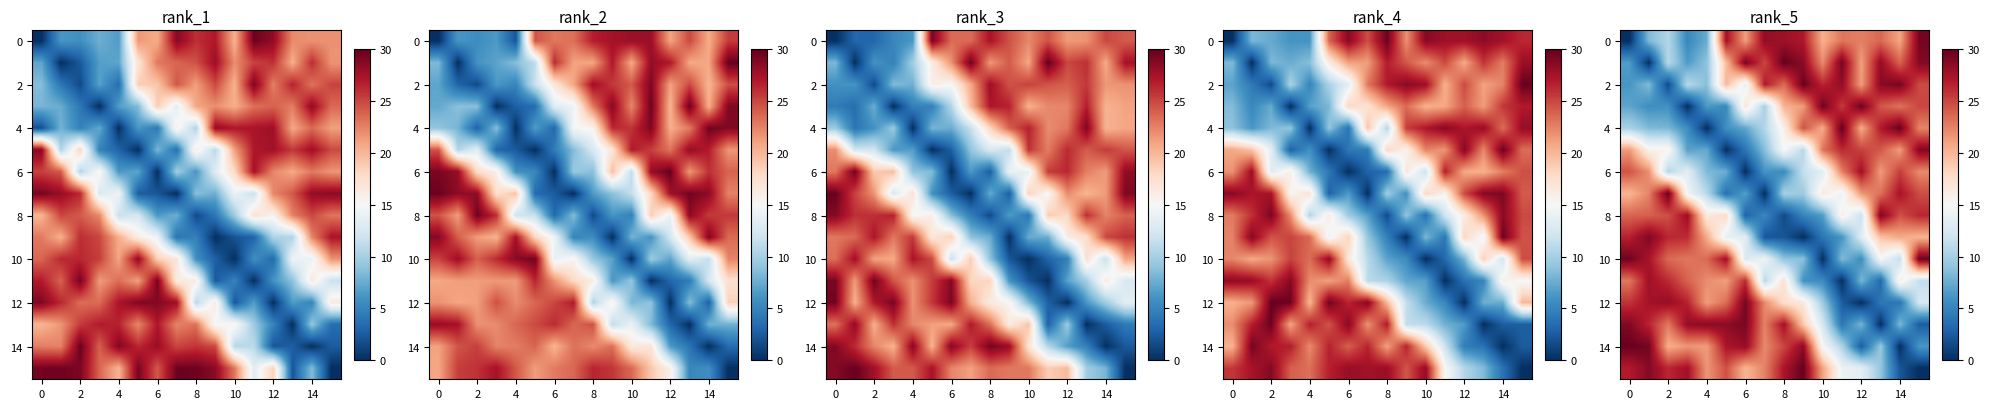

How many values in 4 are above zero?

15